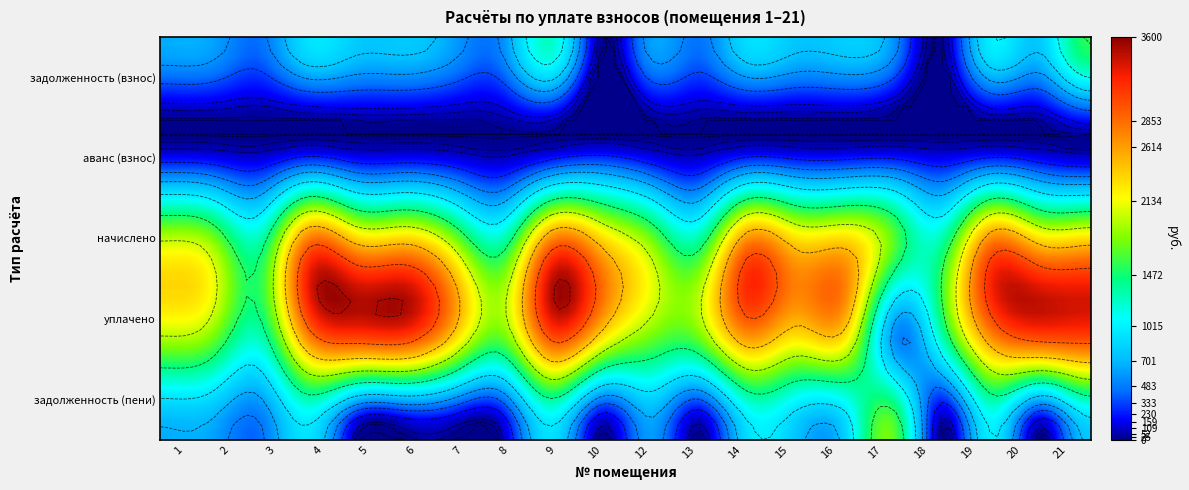

Reading left to right, transcribe all the data shown in this chart.

1: 1=658.2	2=626.1	3=440.3	4=930.3	5=788.7	6=787.2	7=596.2	8=561.4	9=1235.9	10=7.6	12=596.9	13=444.9	14=895.4	15=768.8	16=812.5	17=579.7	18=0.1	19=995.0	20=774.1	21=1545.0
2: 1=0.0	2=0.0	3=0.0	4=0.0	5=0.0	6=0.0	7=0.0	8=0.0	9=0.0	10=0.0	12=0.0	13=0.0	14=0.0	15=0.0	16=0.0	17=0.0	18=0.0	19=0.0	20=0.0	21=0.0
3: 1=1963.6	2=1795.9	3=1311.5	4=2790.8	5=2339.9	6=2343.7	7=1777.3	8=1296.7	9=2742.3	10=2347.4	12=1784.8	13=1319.0	14=2675.3	15=2306.4	16=2325.0	17=1721.4	18=1296.7	19=2701.3	20=2306.4	21=2317.6
4: 1=1963.6	2=1795.9	3=1311.5	4=2790.8	5=3119.9	6=3124.9	7=2369.7	8=1763.2	9=3054.7	10=2347.4	12=1784.8	13=1758.7	14=2675.3	15=2306.4	16=2329.2	17=573.8	18=1296.7	19=2701.3	20=3075.2	21=3090.1
7: 1=658.2	2=626.1	3=440.3	4=930.3	5=8.7	6=6.0	7=3.8	8=94.8	9=923.5	10=7.6	12=596.9	13=5.2	14=895.4	15=768.8	16=808.4	17=1727.3	18=0.1	19=995.0	20=5.3	21=772.5